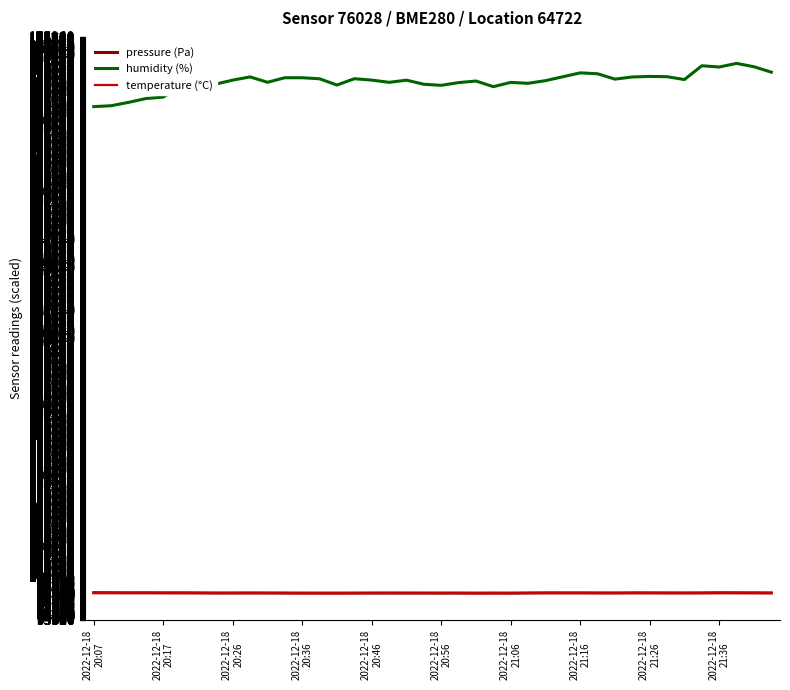

Between 2022-12-18
21:26 and 34, which series saw the biggest shift?

humidity (%)